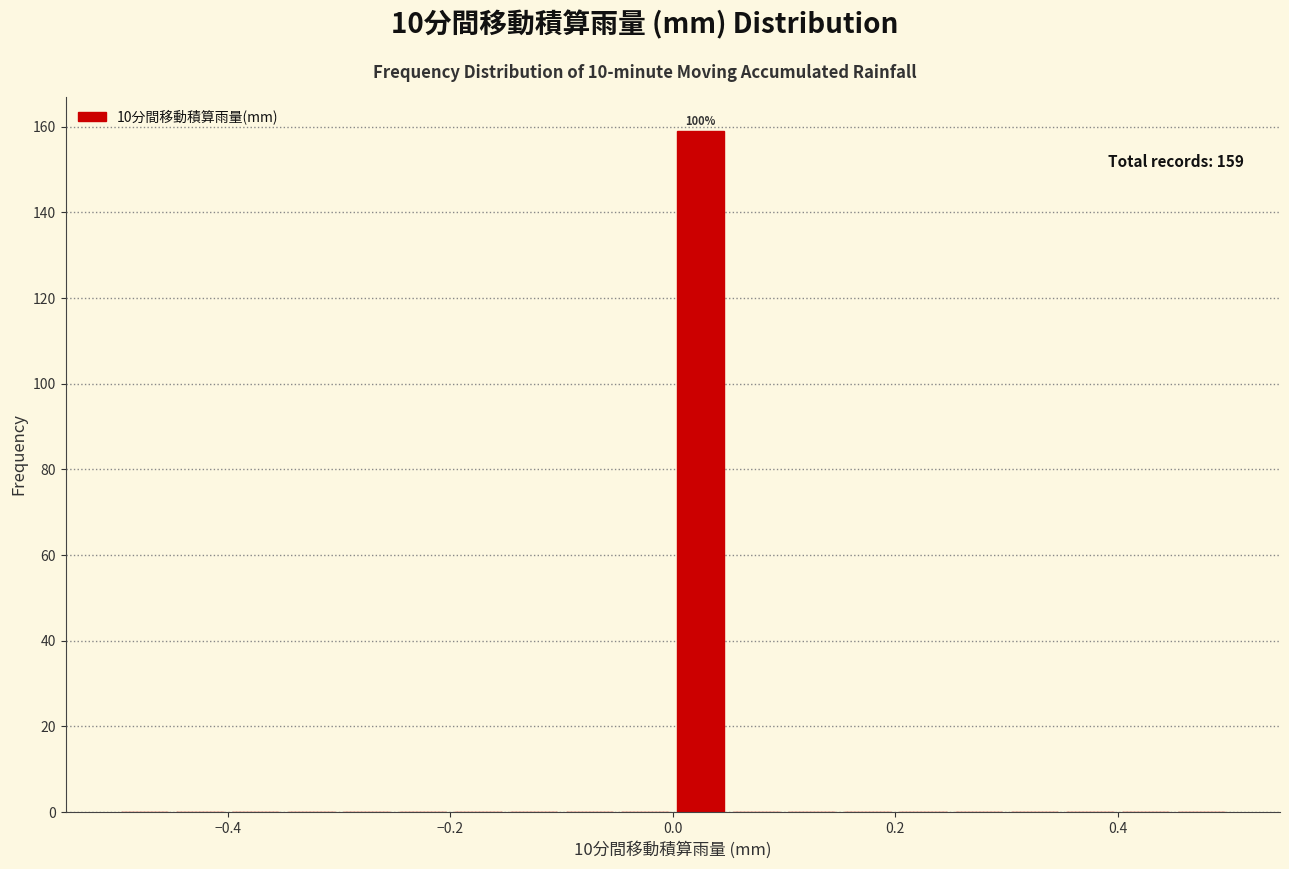

Read against the x-axis, roughly where is the centre of the tallest bar?

0.02